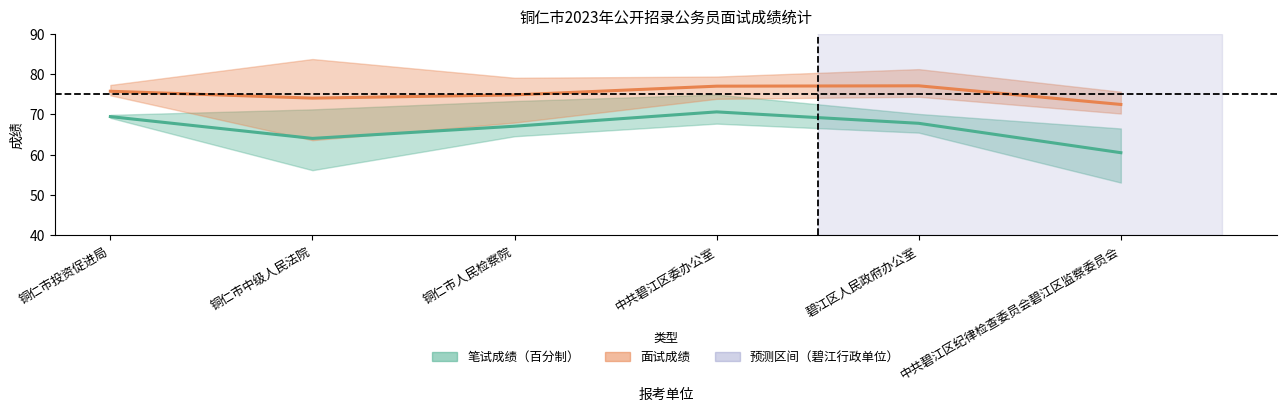

Is this an area chart (filled region under the line)?

No